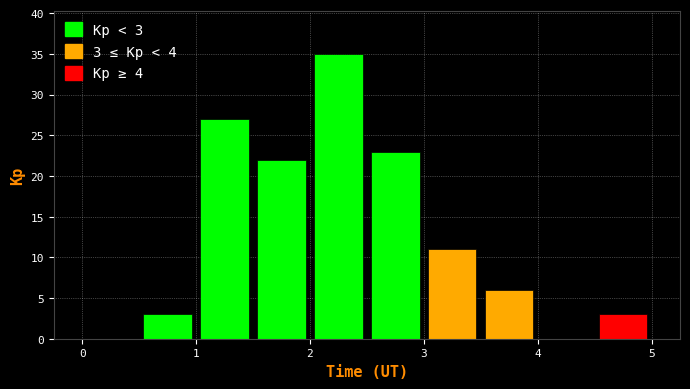

Over which range of the x-axis is the bar tallest?

2.0 to 2.5